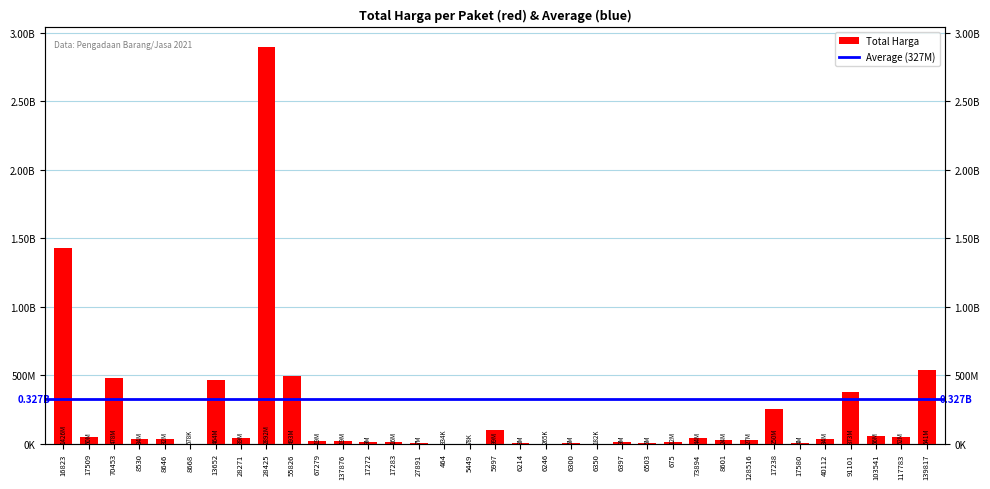

At which category does the chart reach its minimum across all series?

5449